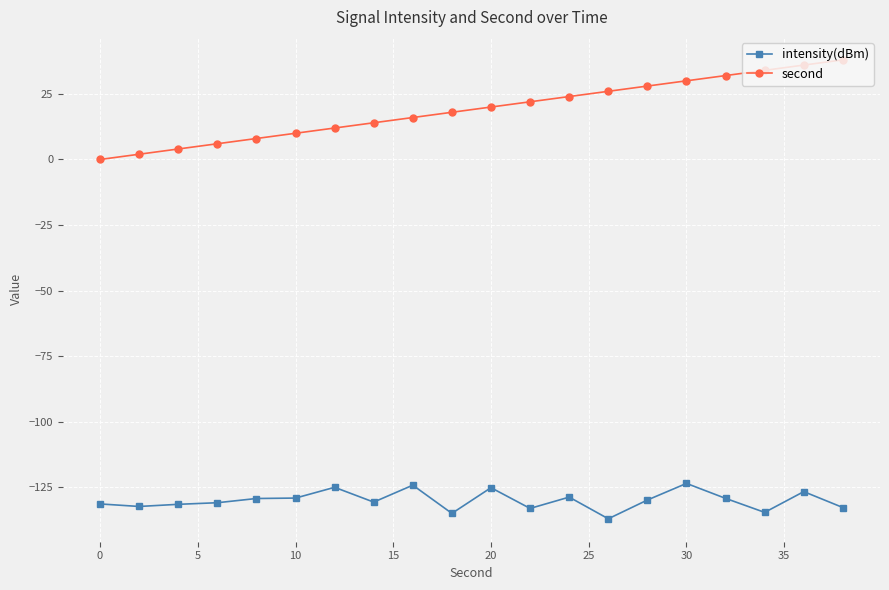

How many data points in second are less than 20?

10